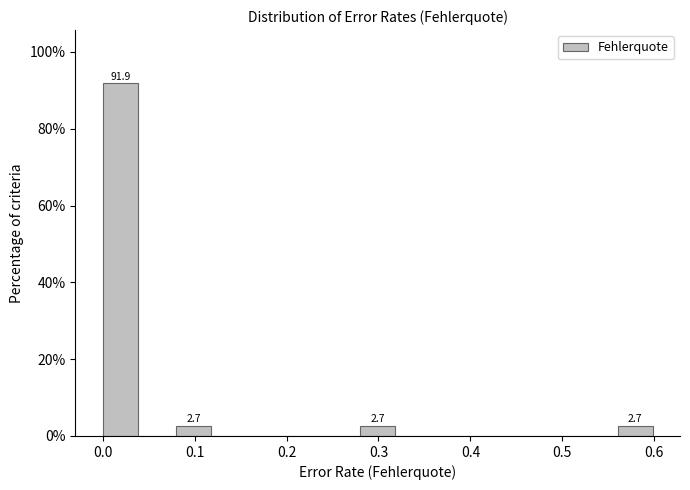

Read against the x-axis, roughly where is the centre of the tallest bar?

0.02